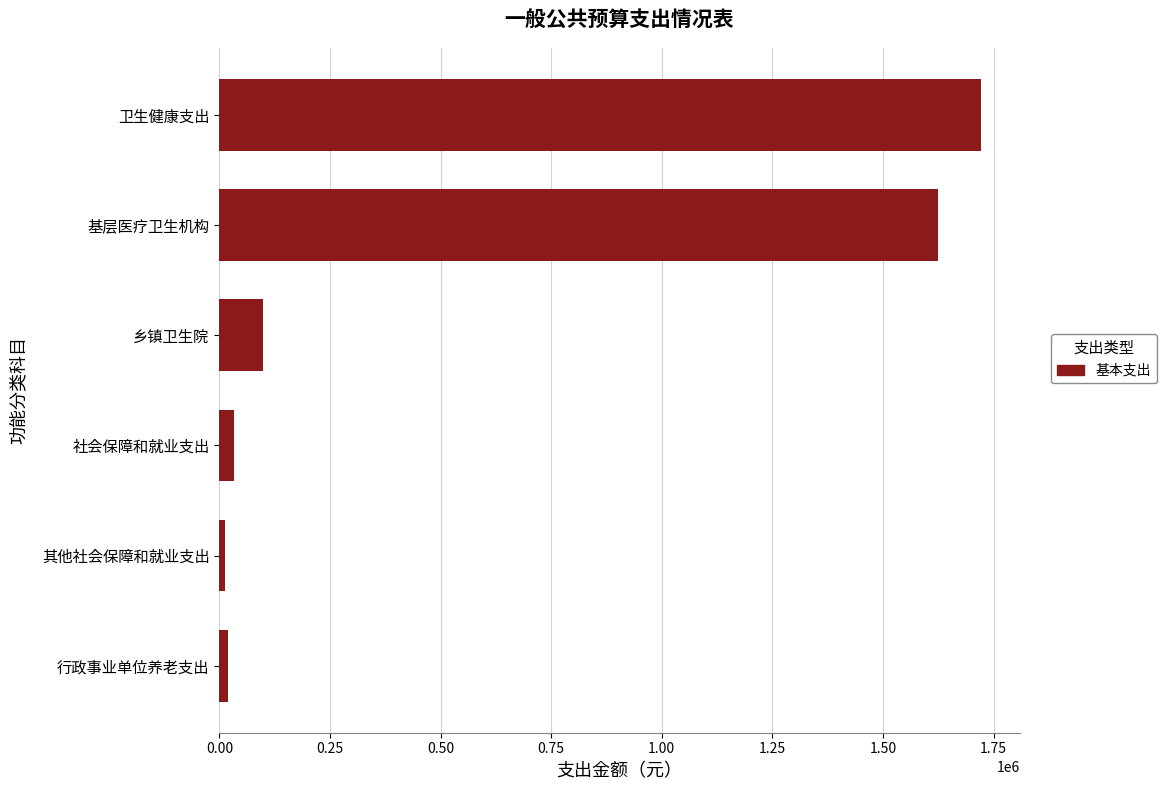

Read the value at 乡镇卫生院.

98598.9